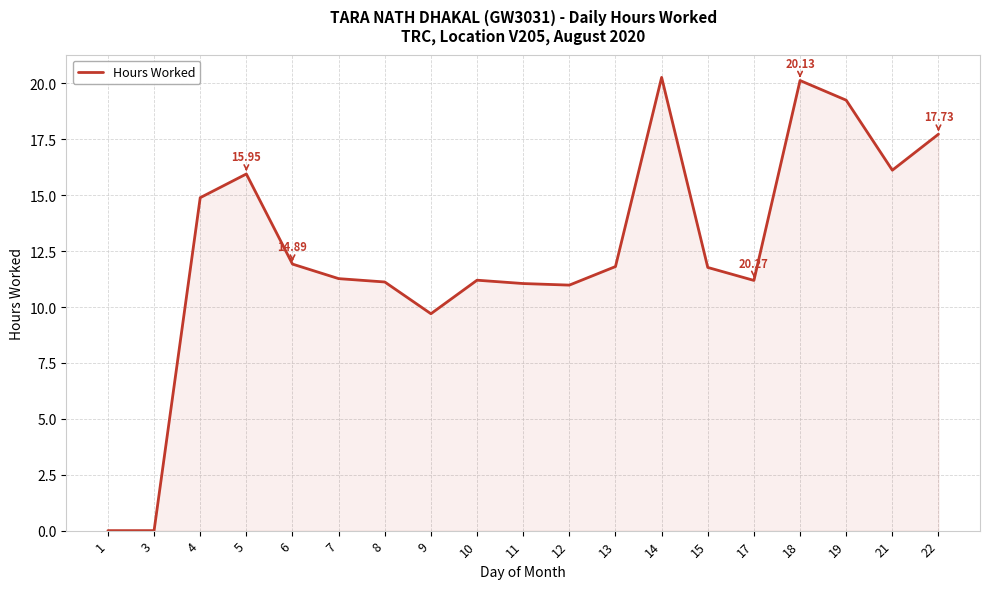

What is the difference between the maximum and minimum values?

20.3